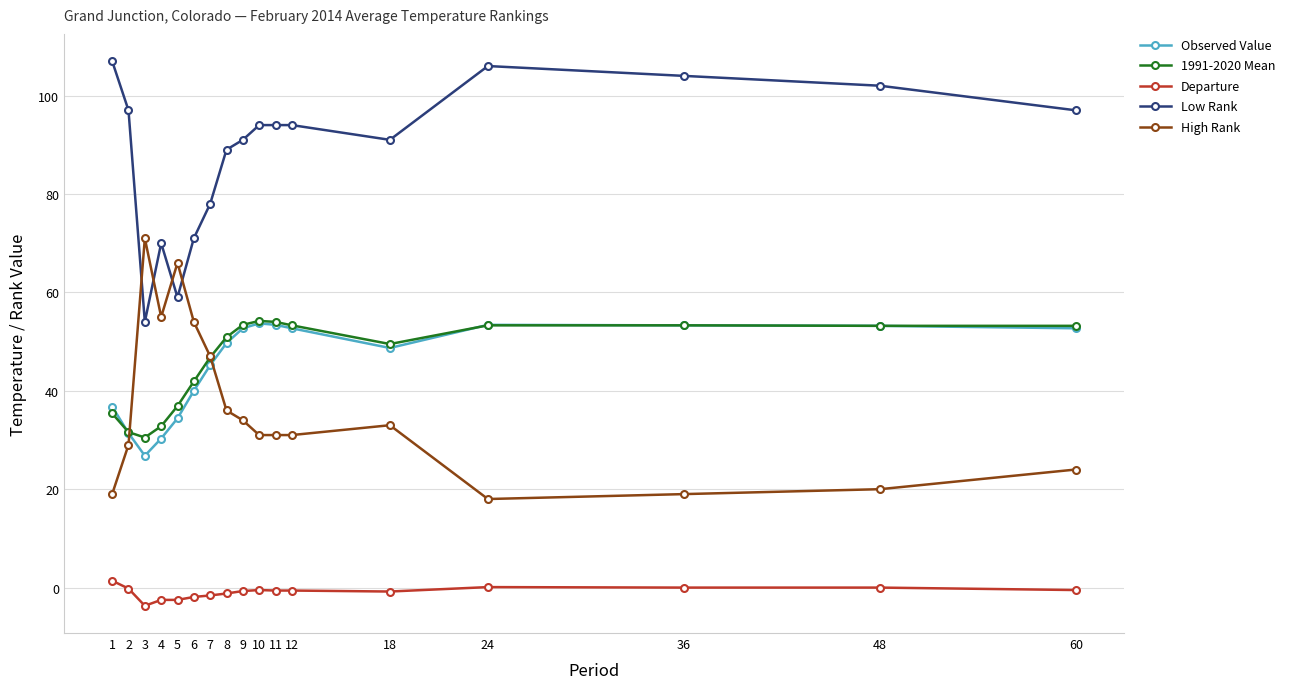

Count the number of categories in the chart.

17